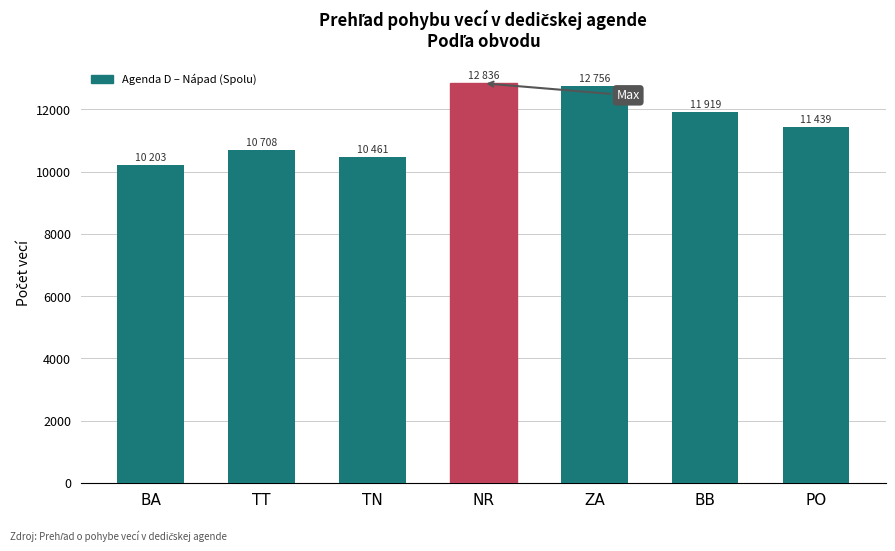

What is the average value?

11475